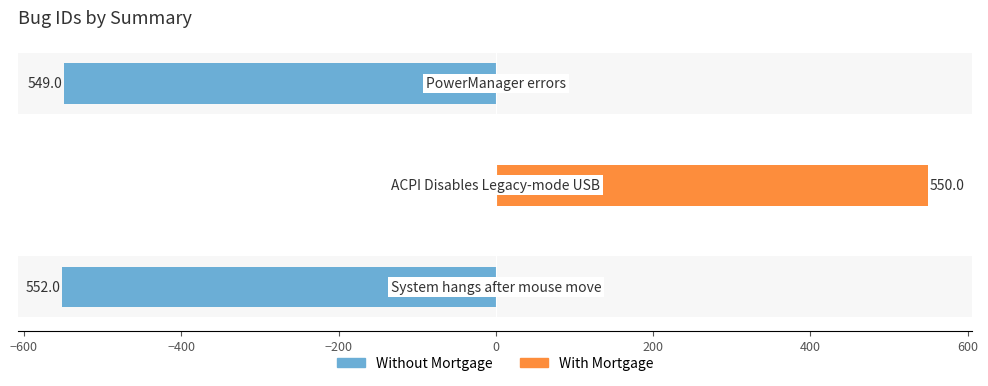

Is it true that Without Mortgage equals -549 at −400?

True